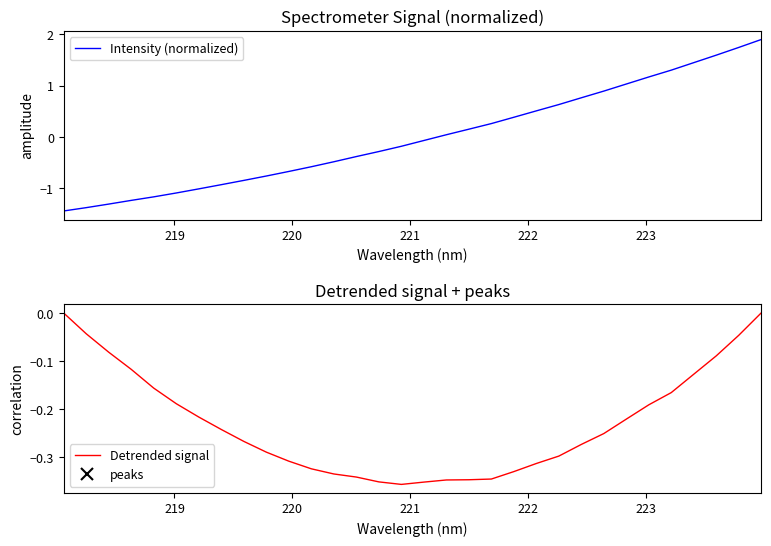

How many data points in Intensity (normalized) are above 0?

15